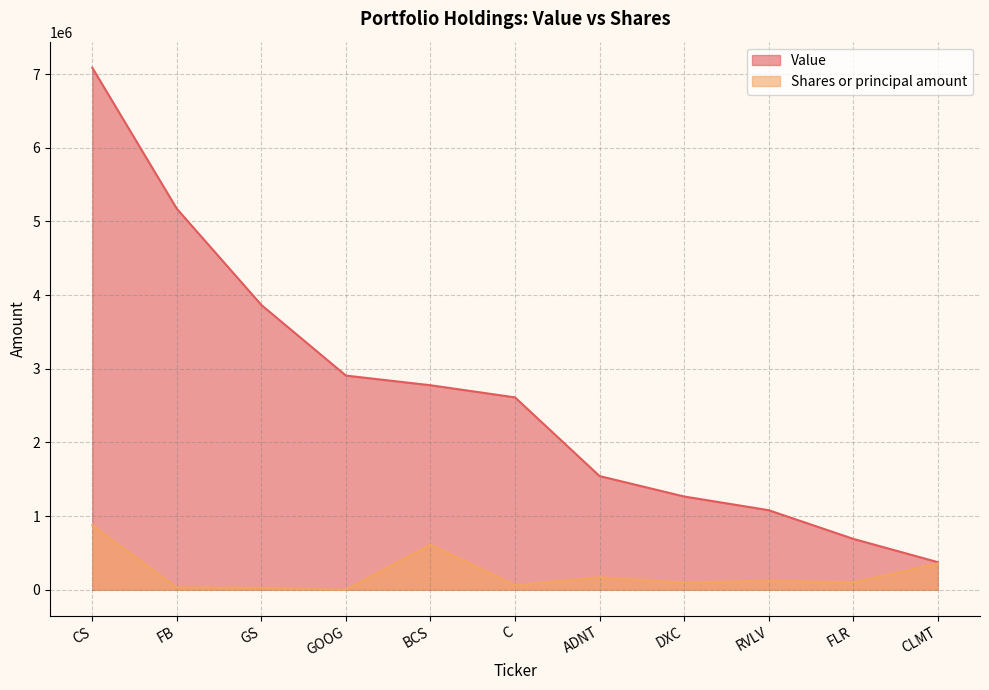

Where is the first local maximum for Shares or principal amount?

BCS